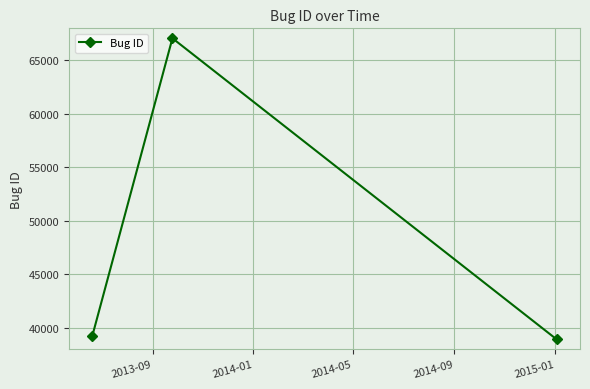

Reading left to right, list all the values displayed in this chart.

39203	67071	38892